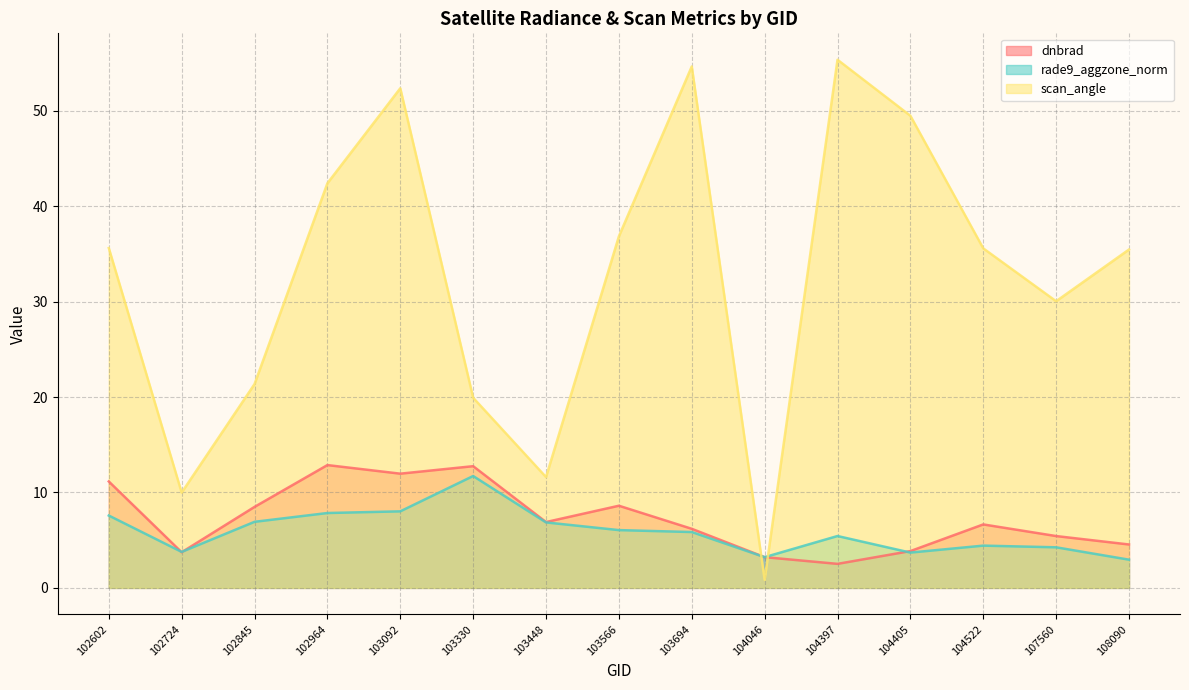

At 103448, list the series in order from largest to smallest.

scan_angle, dnbrad, rade9_aggzone_norm